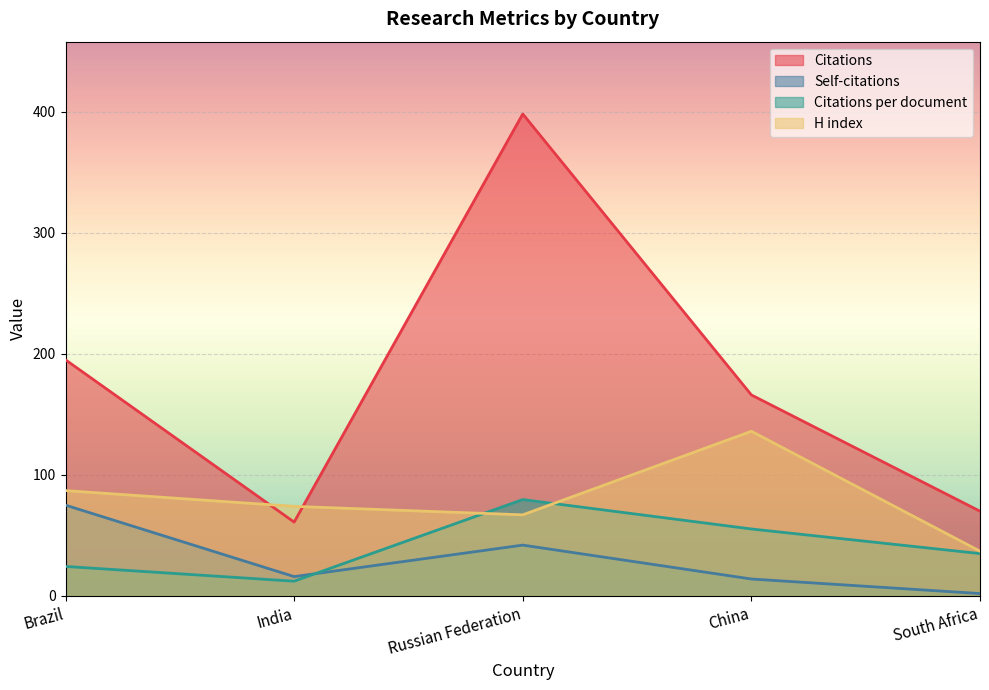

Read the Self-citations value at India.

16.0